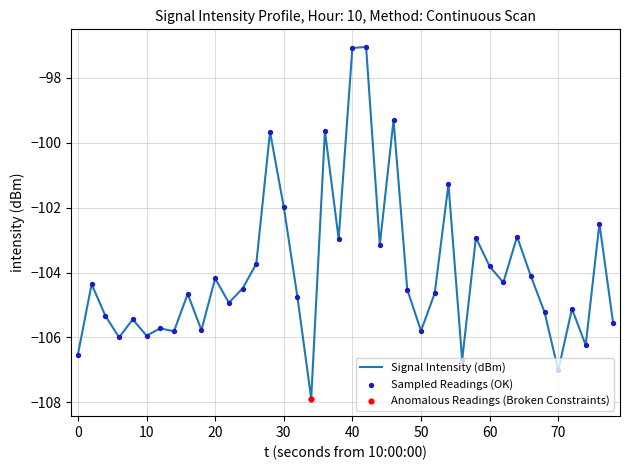

What is the greatest value displayed?

-97.1